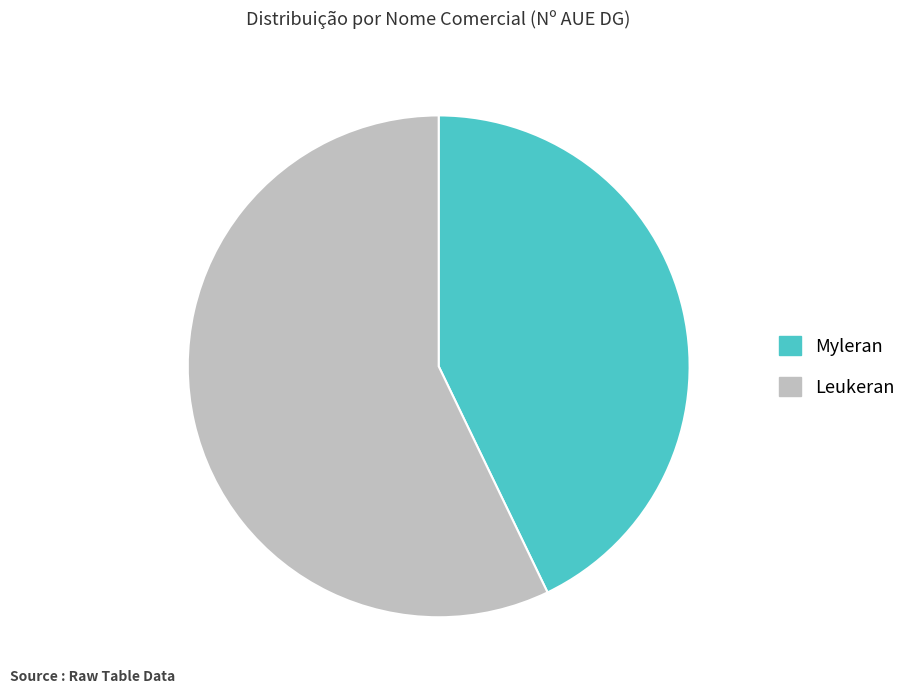

What is the largest slice in the pie chart?

Leukeran